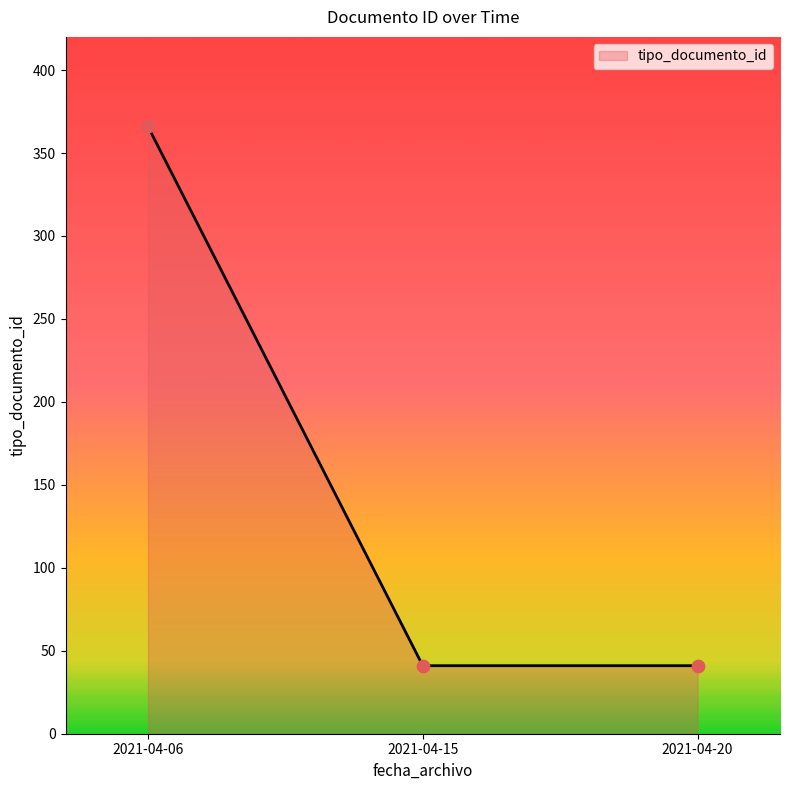

What is the ratio of the value at 2021-04-15 to the value at 2021-04-20?

1.0